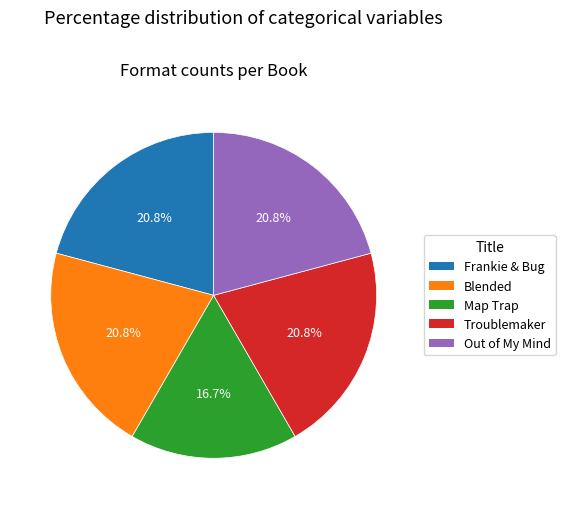

Which slice is the smallest?

Map Trap